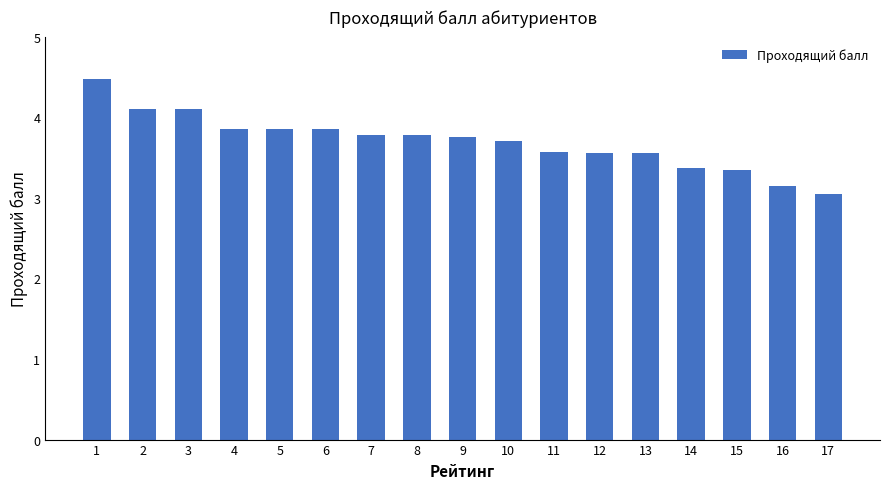

The chart shows a value of 6.1 at 4. True or false?

False